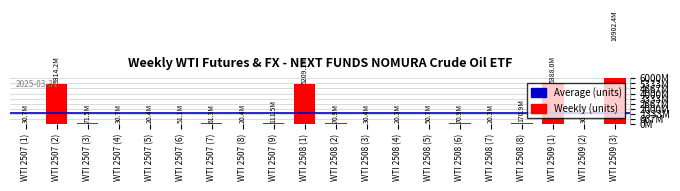

What is the maximum value shown in the chart?

10902358900